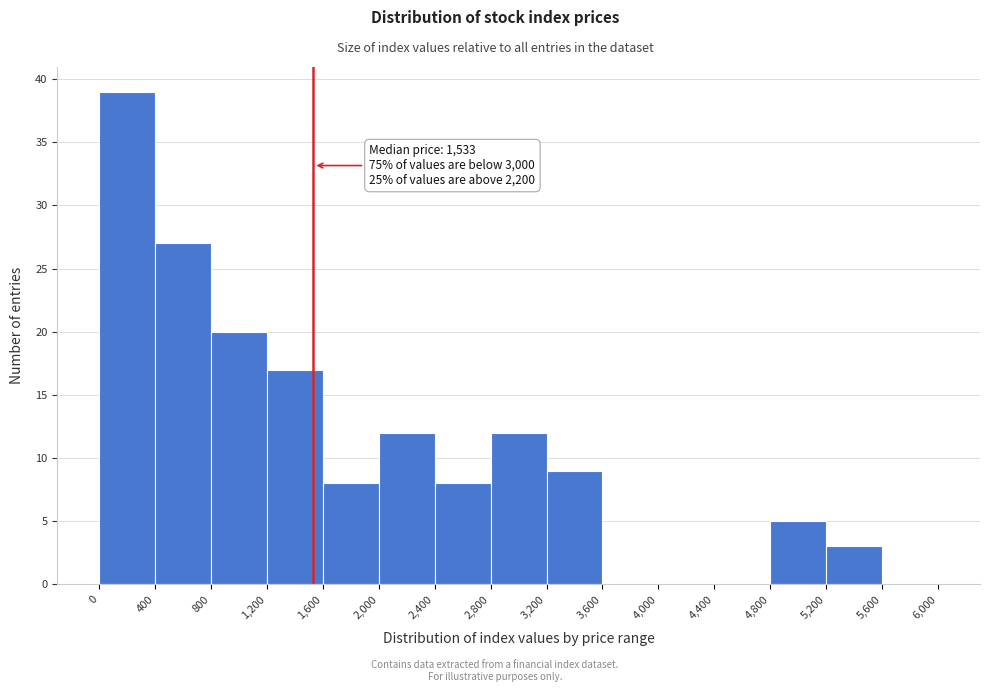

Which range on the x-axis has the tallest bar?

0 to 400